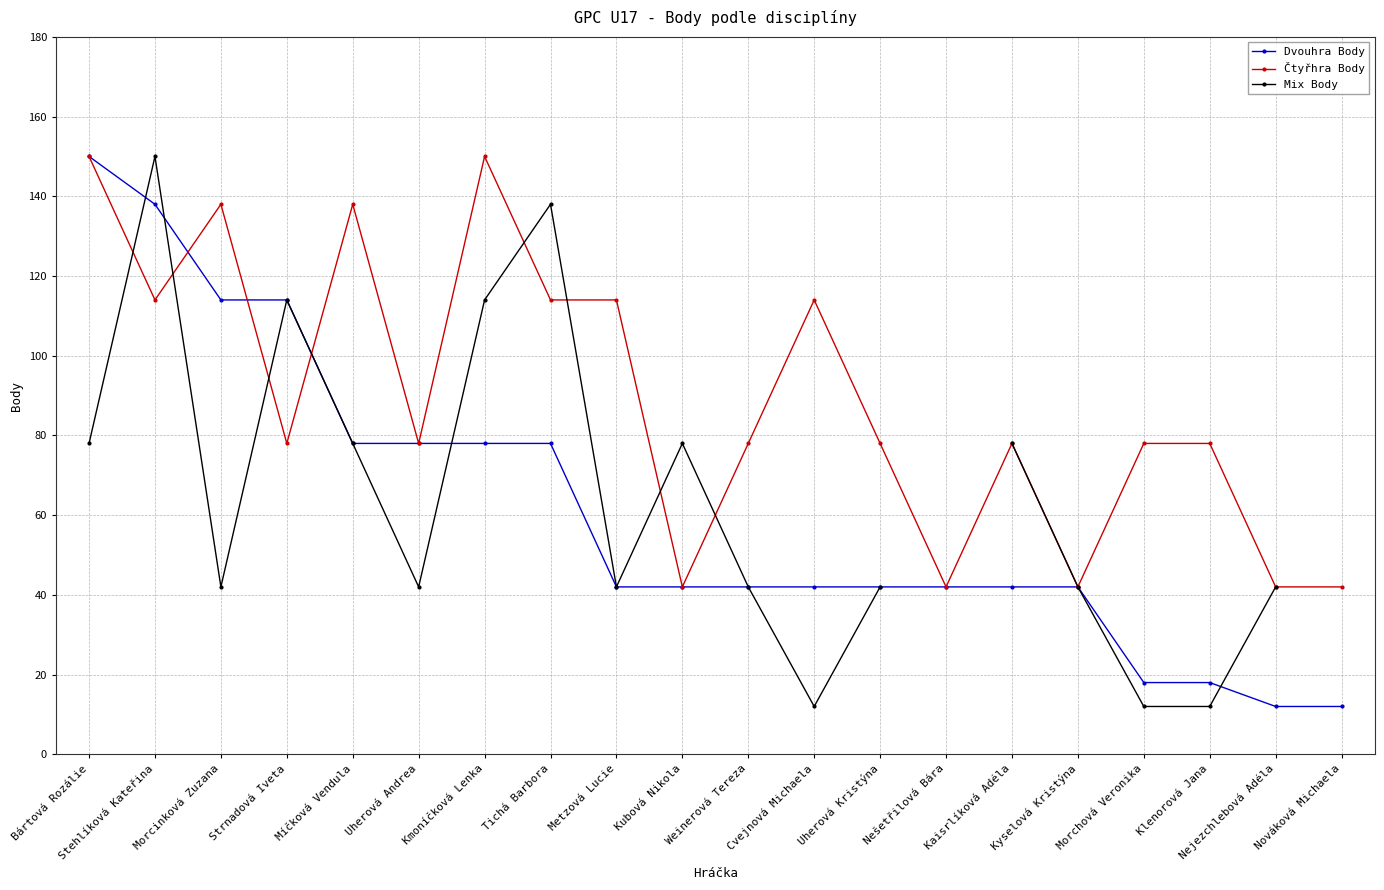

What is the label of the 14th point from the left?

Nešetřilová Bára